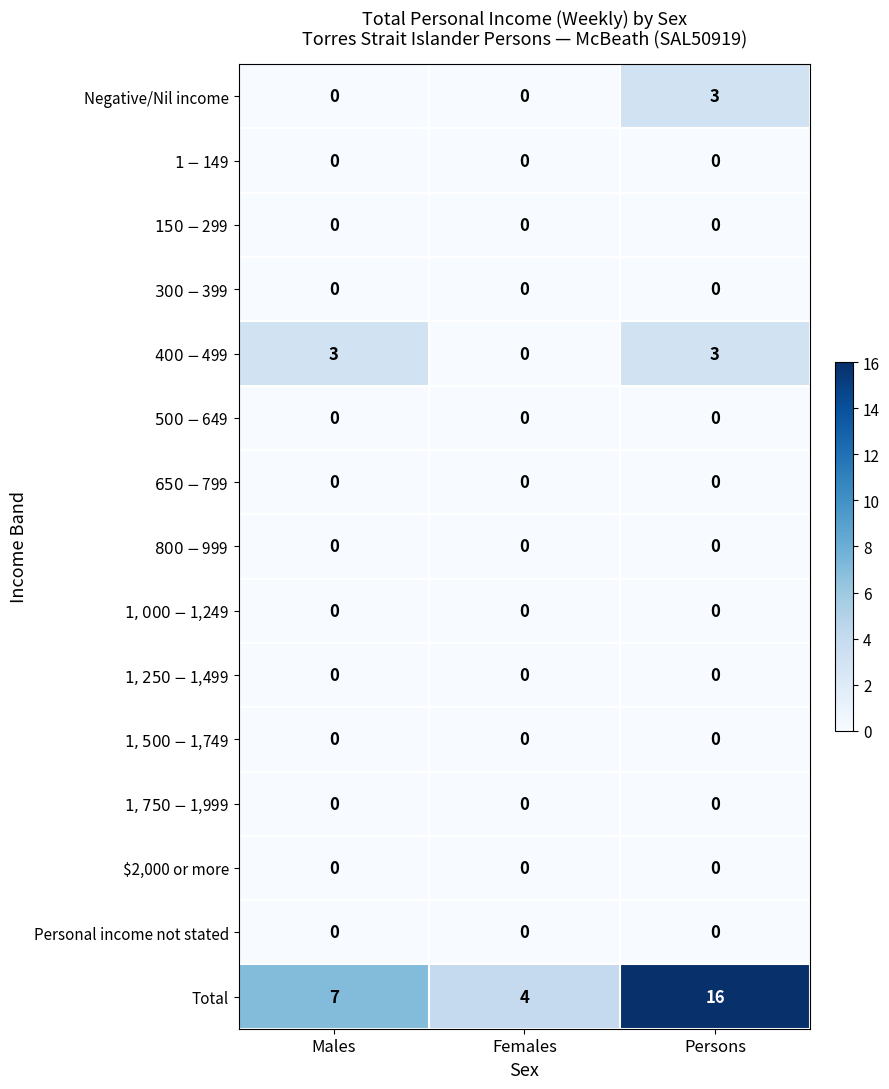

How many data points does each series have?

3